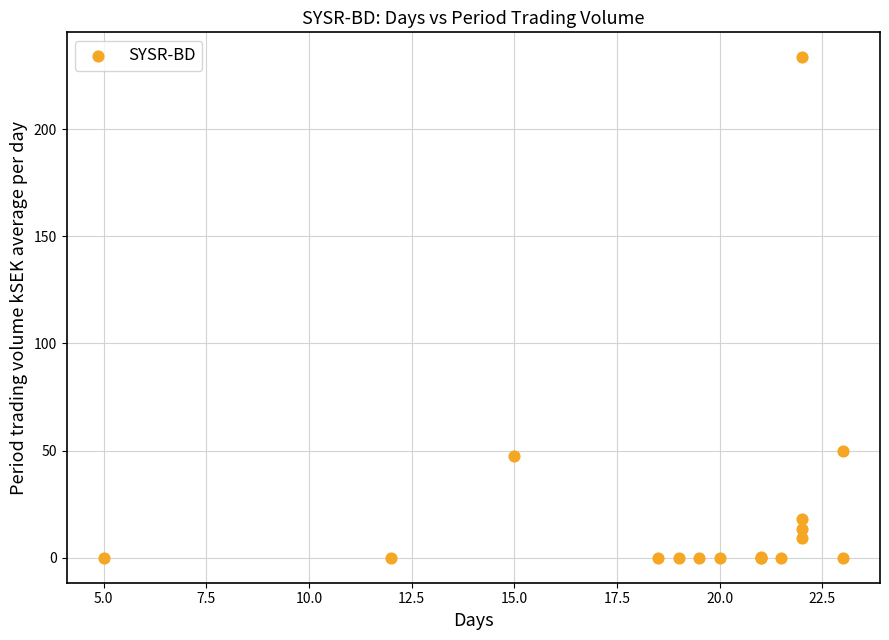

What Y value in the scatter plot is closest to 116?

50.0